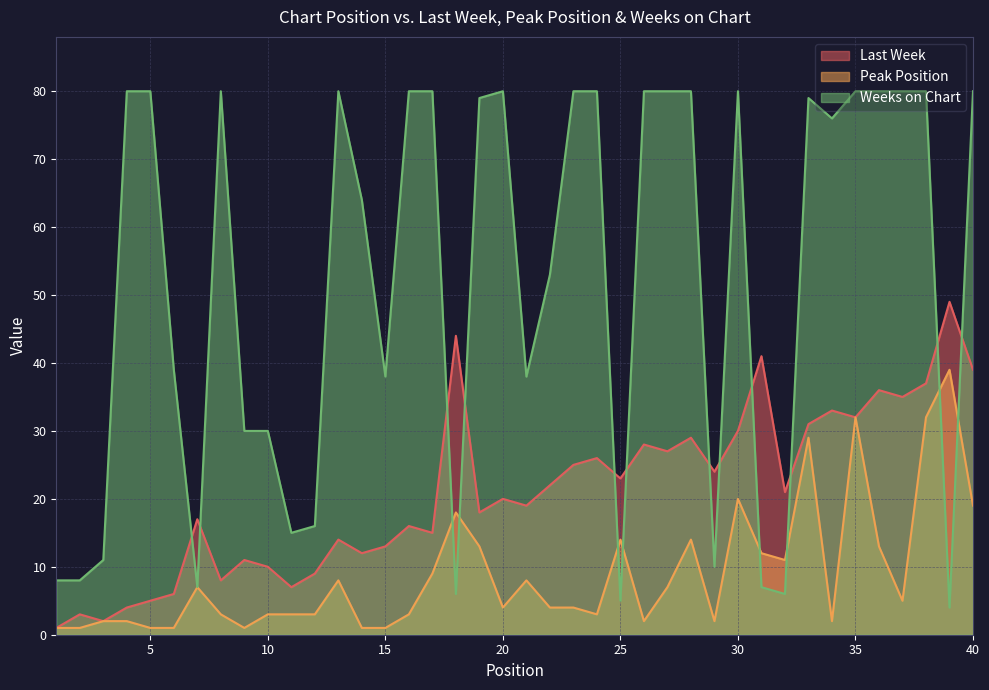

Between 27 and 33, which series saw the biggest shift?

Peak Position